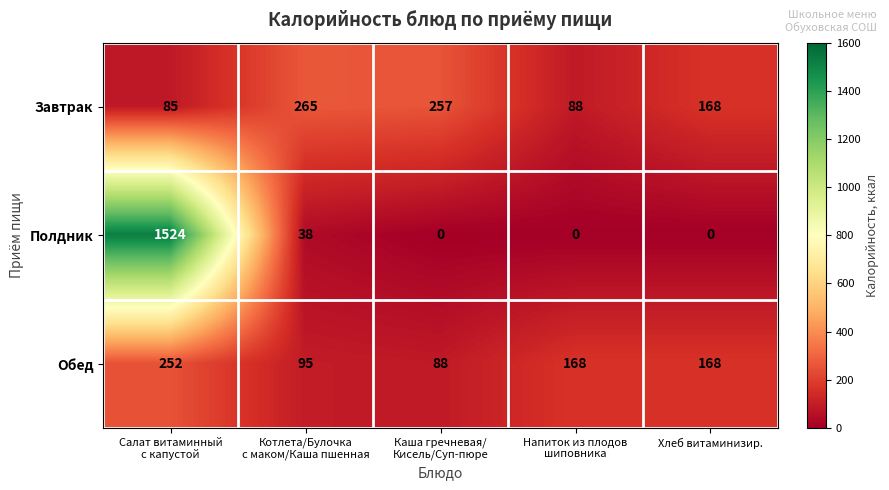

What is the minimum value for Завтрак?

85